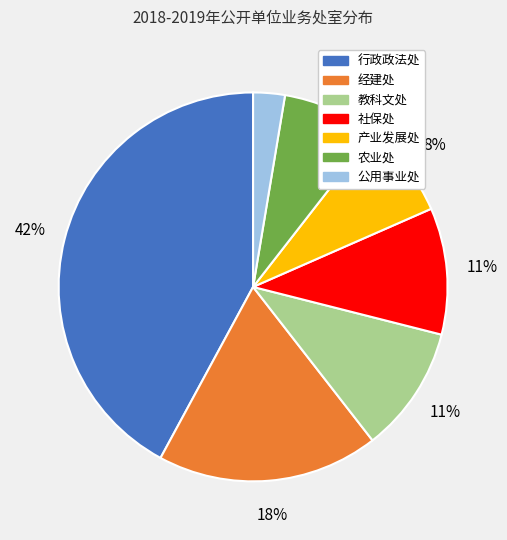

Between 农业处 and 行政政法处, which is larger?

行政政法处